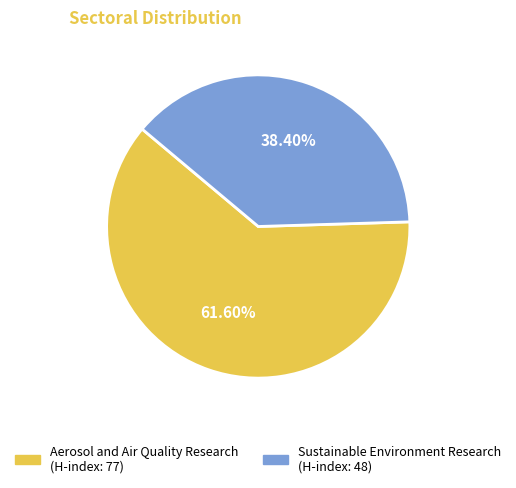

What is the majority slice?

Aerosol and Air Quality Research